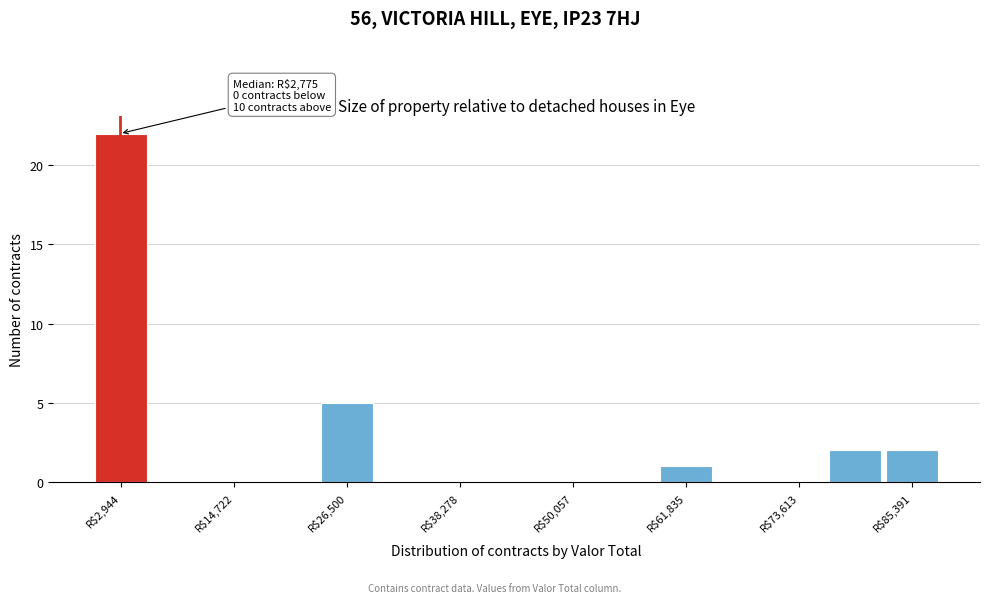

Around what value on the x-axis is the tallest bar? Give the approximate position of its centre, as read against the axis.

2000